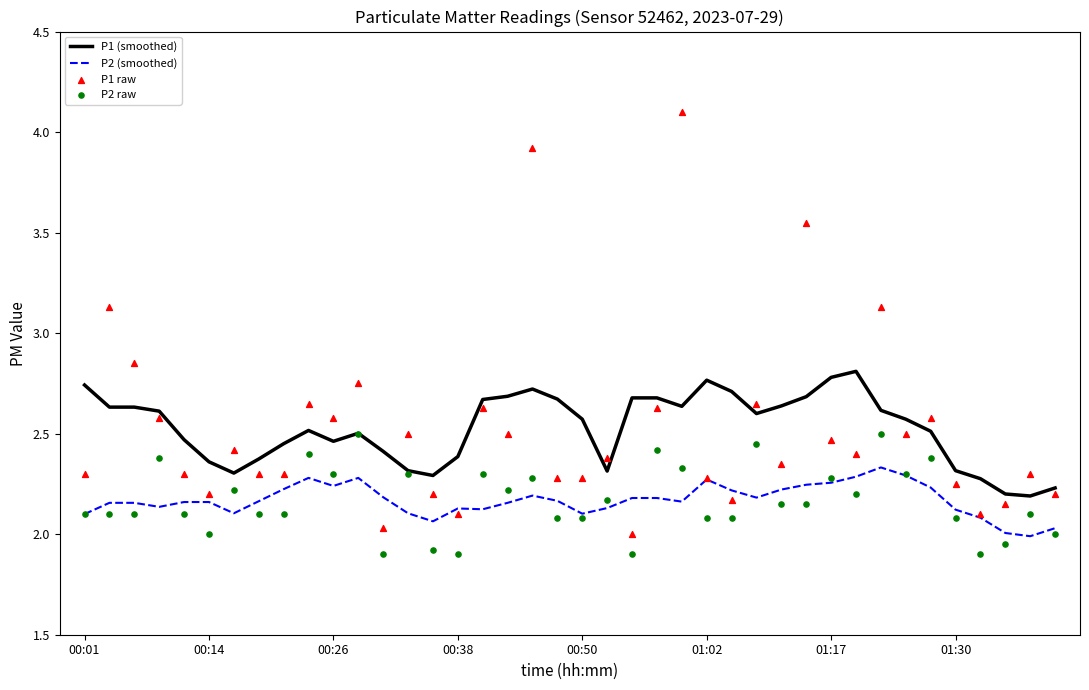

At how many categories does at least one series exceed 3?

5